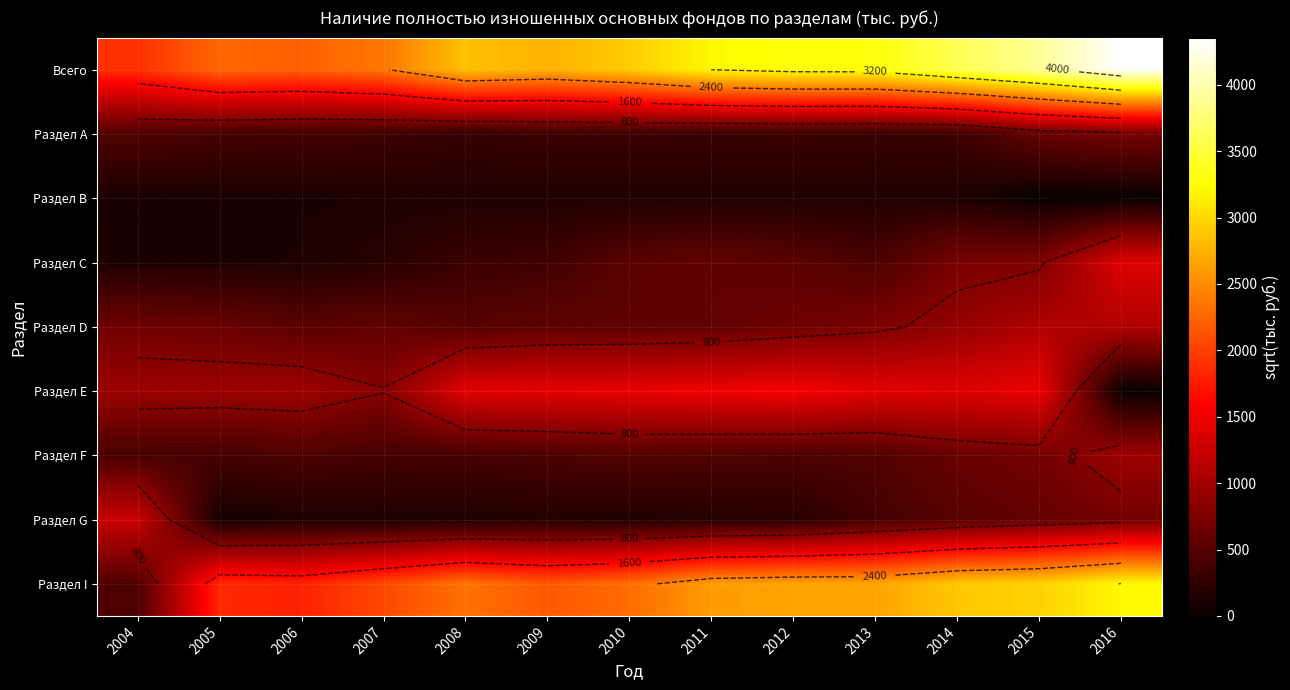

Count the number of categories in the chart.

13